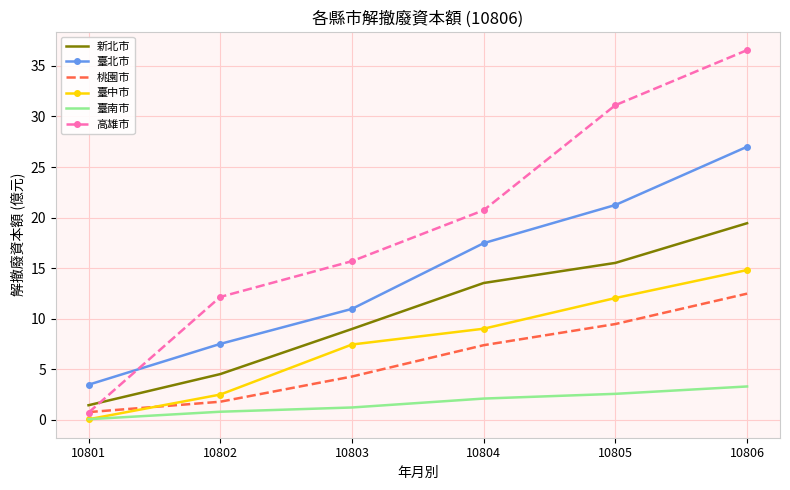

Which series has the widest spread of values?

高雄市